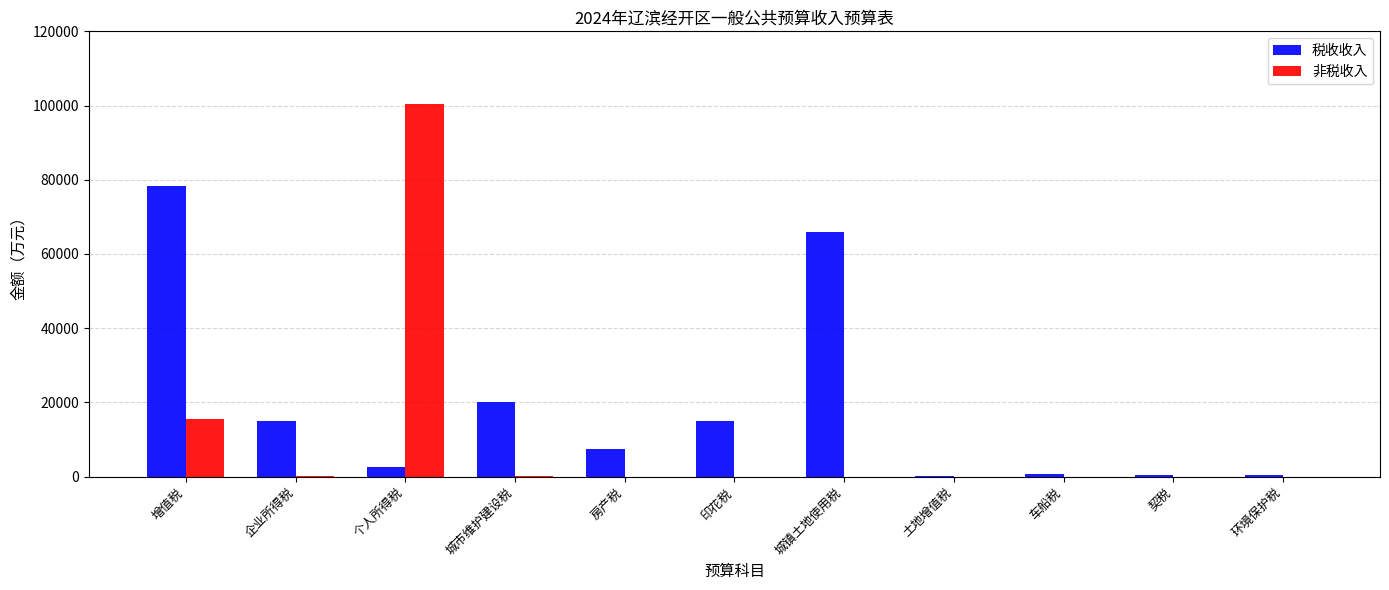

What is the sum of all 非税收入 values?

116000